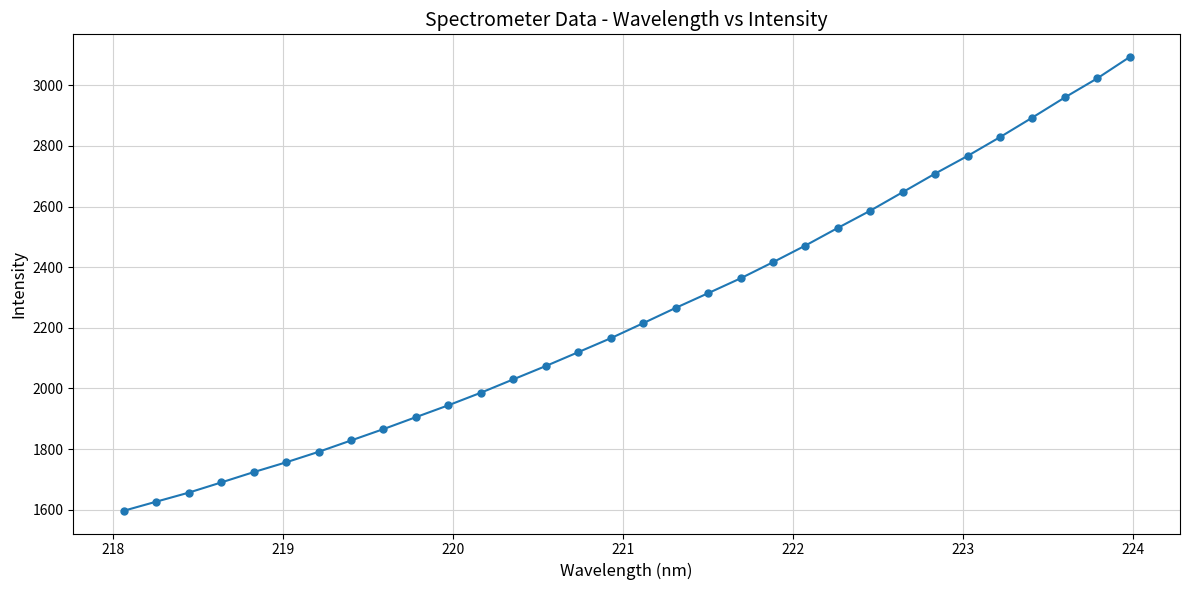

What is the average value?

2245.2